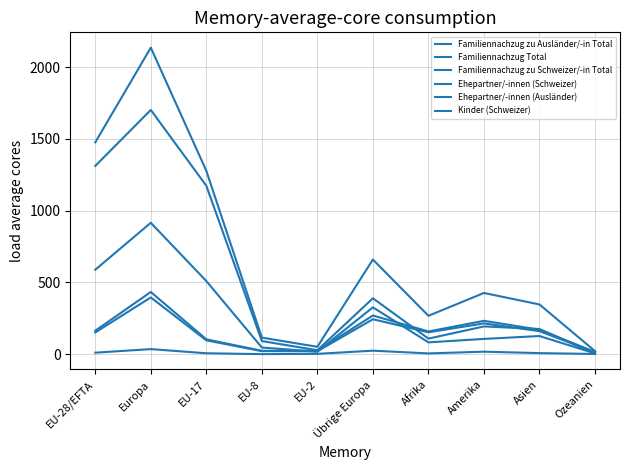

How many lines are shown in the chart?

6